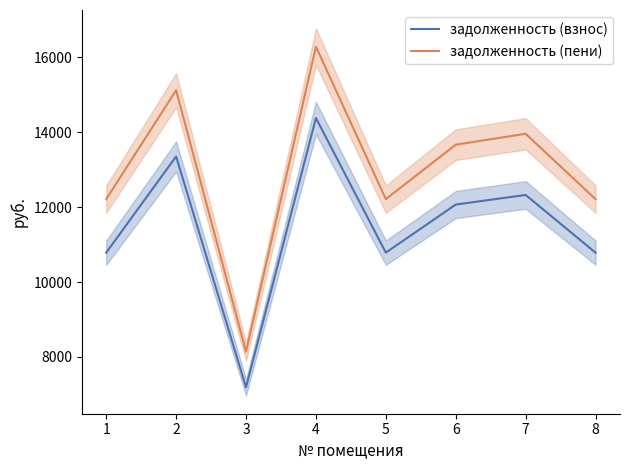

What is the maximum value for задолженность (пени)?

16285.9